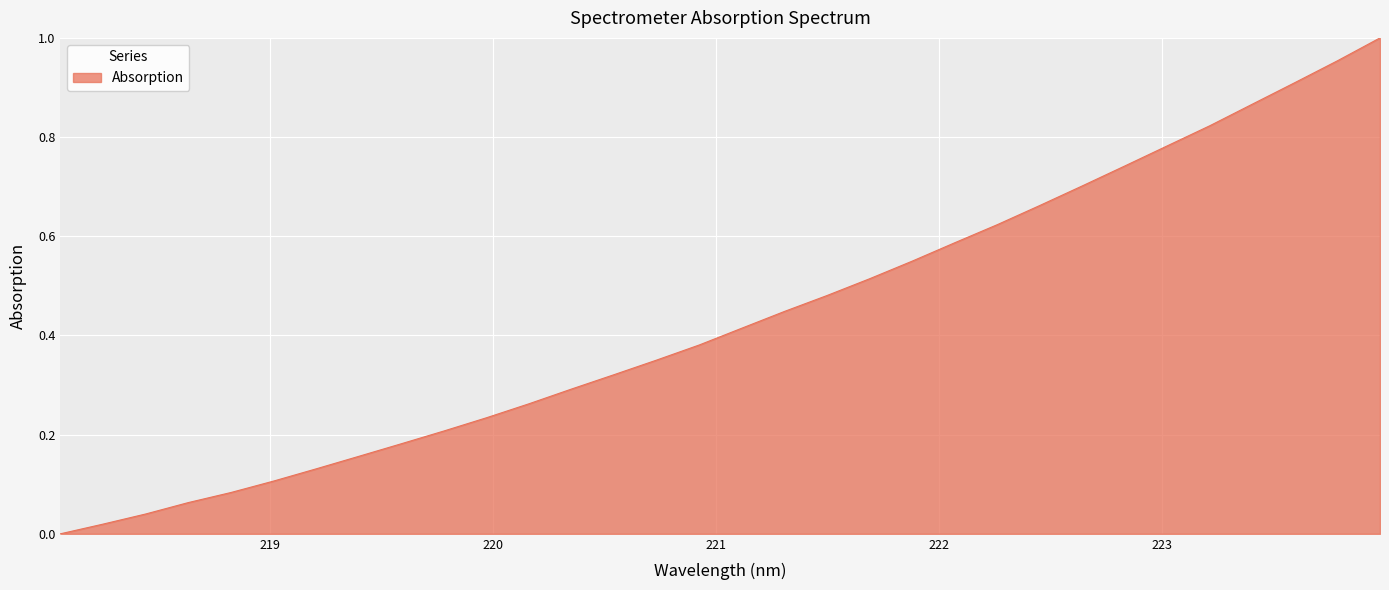

At which category does the chart reach its minimum across all series?

218.0596